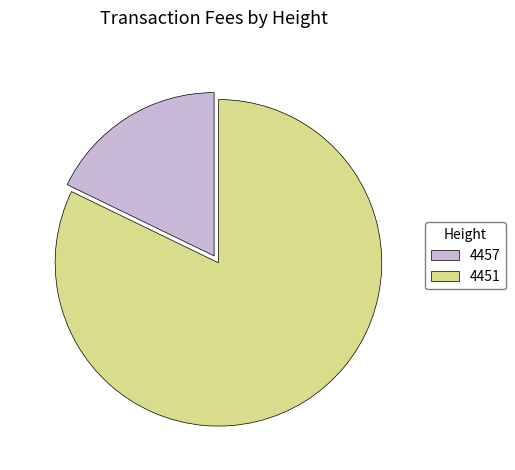

Do 4451 and 4457 together represent more than half of the pie?

Yes